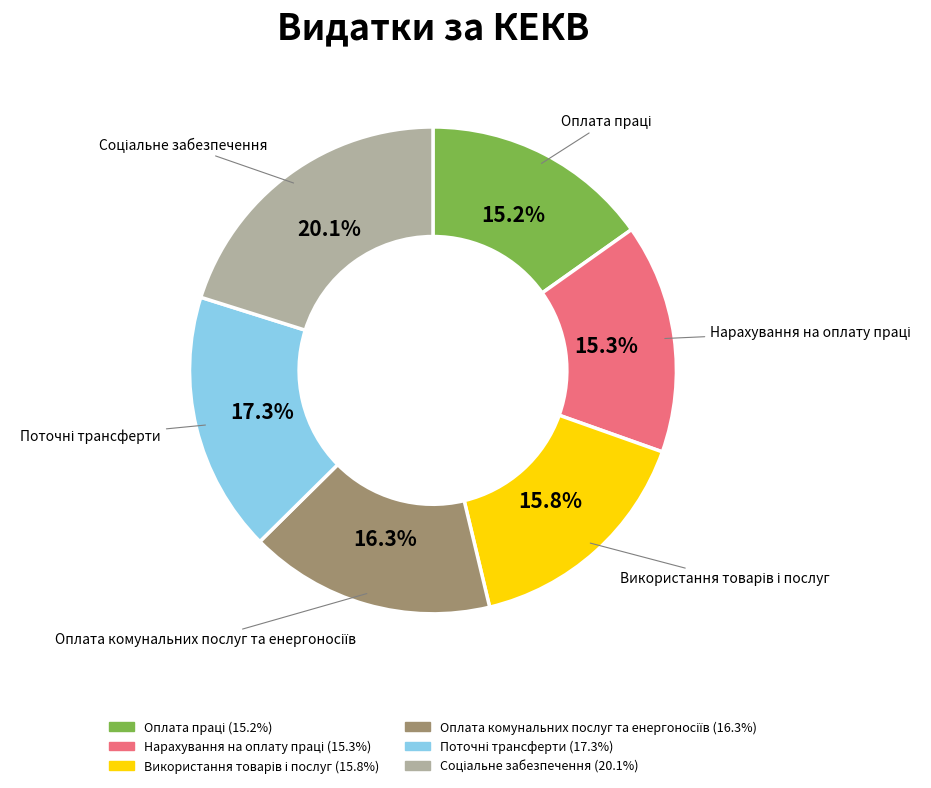

Is there a majority slice in this chart?

No